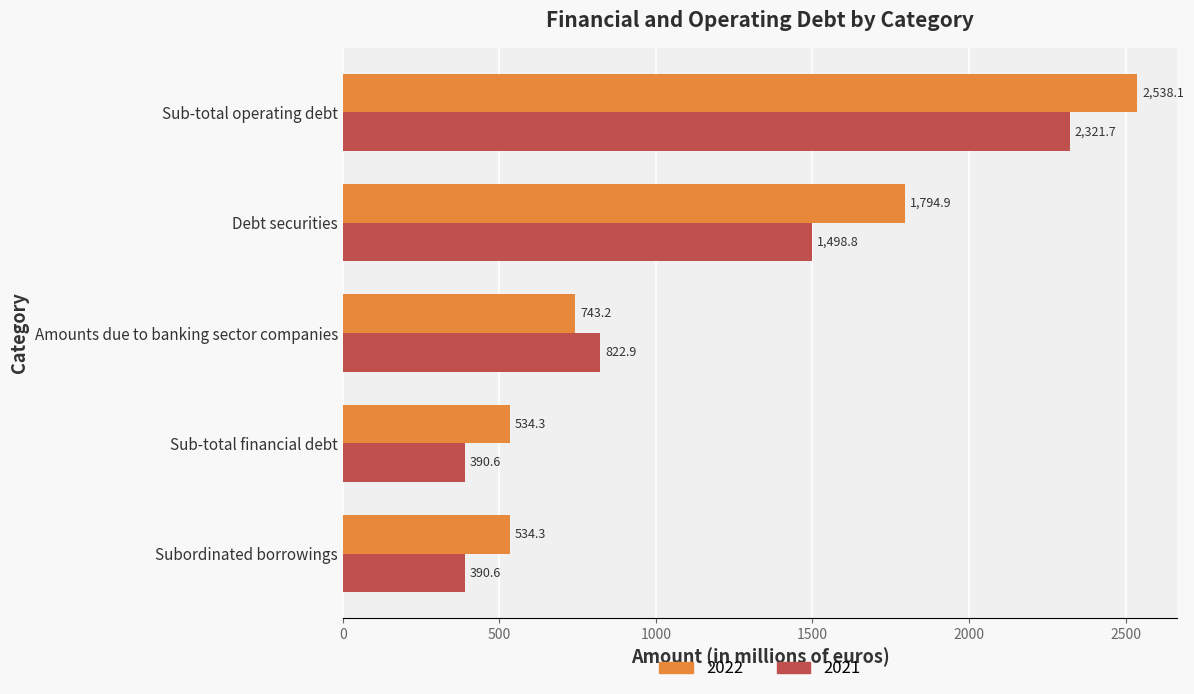

What is the spread (max minus min) of values at Sub-total operating debt?

216.4